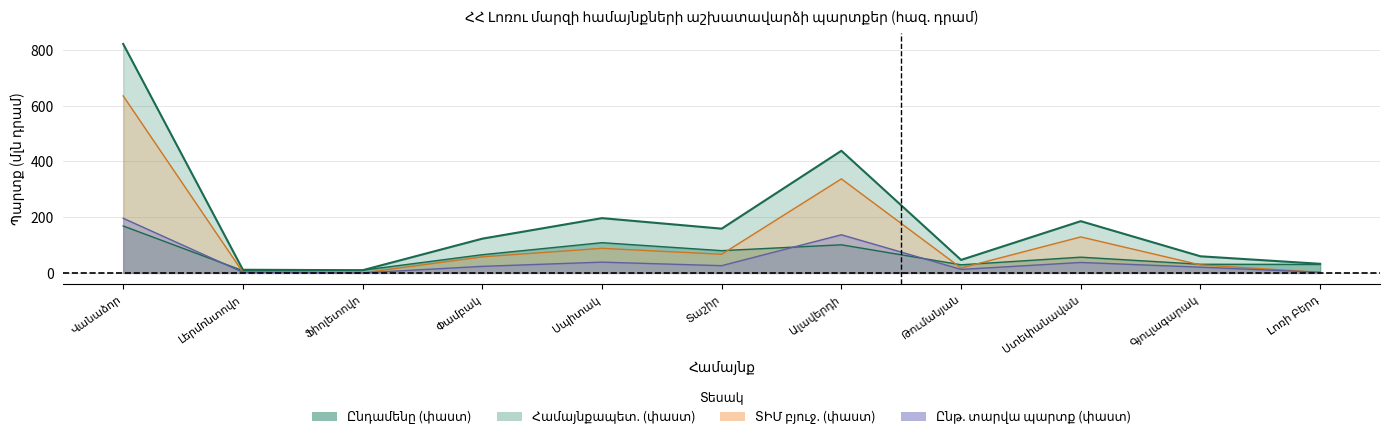

Rank the series at Վանաձոր from lowest to highest value.

Համայնքապետ. (փաստ), Ընթ. տարվա պարտք (փաստ), ՏԻՄ բյուջ. (փաստ), Ընդամենը (փաստ)